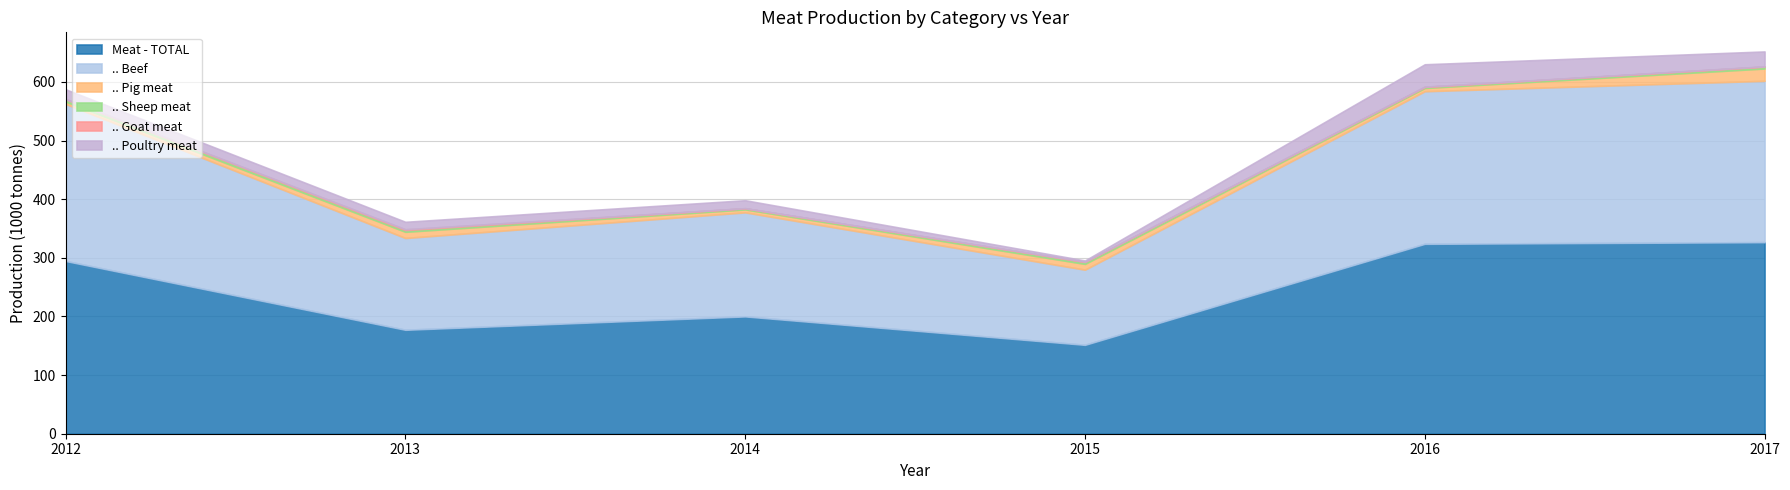

What is the difference between the highest and lowest values at 2013?

175.9